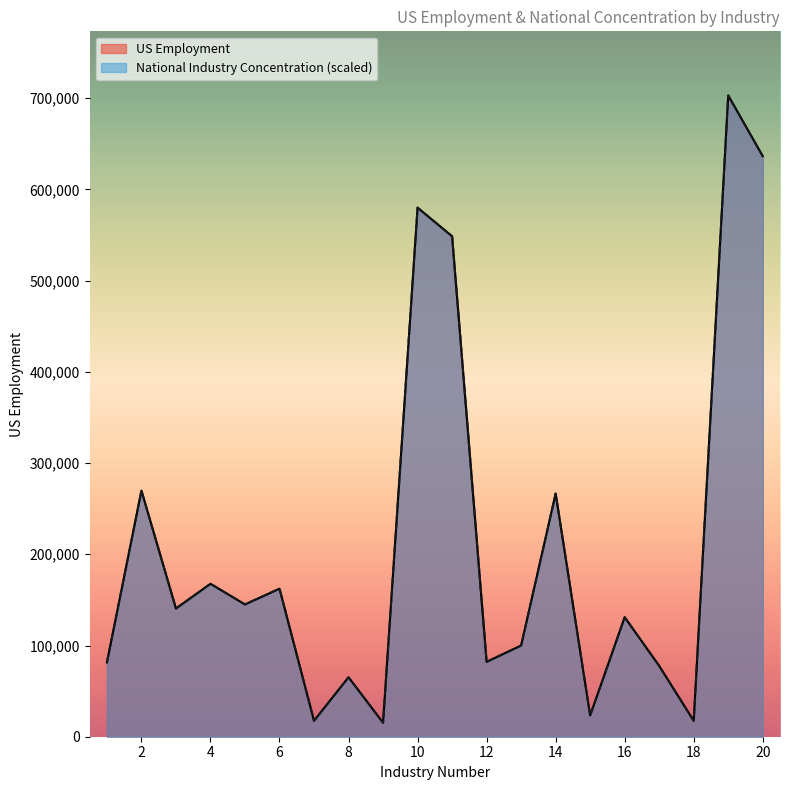

What is the sum of the National Industry Concentration values at 8 and 18?

82626.1